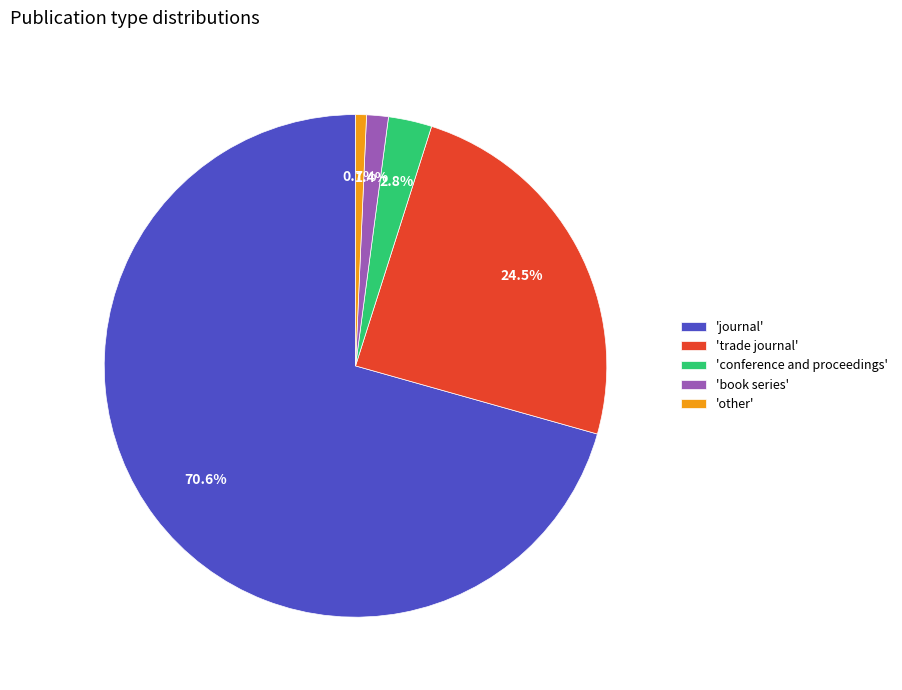

What is the total percentage of 'journal' and 'other'?

71.3%